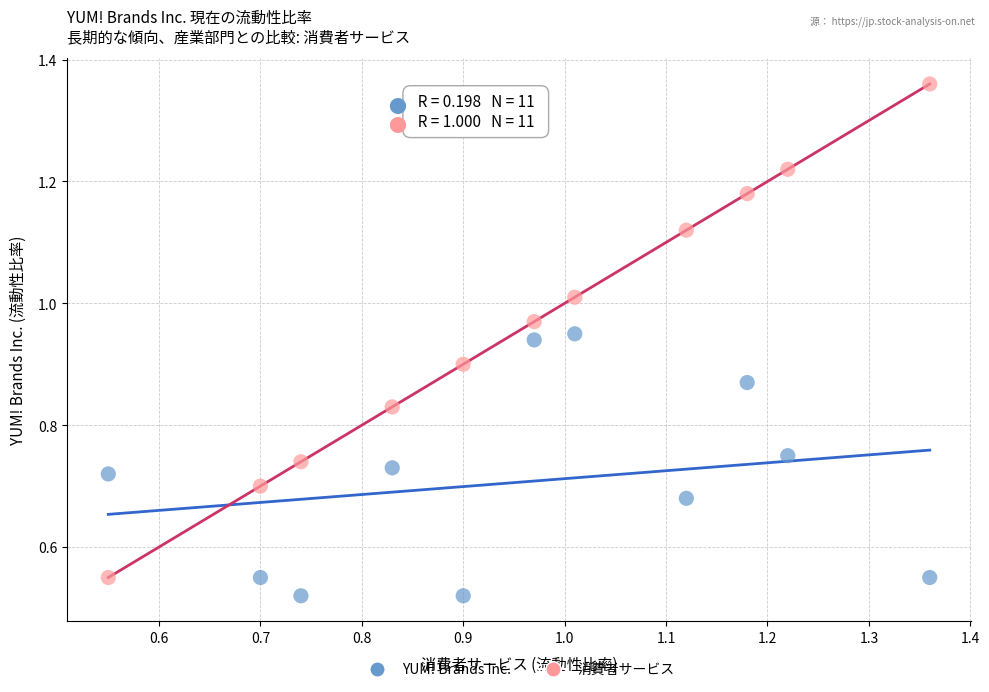

Which series contains the highest Y value?

消費者サービス